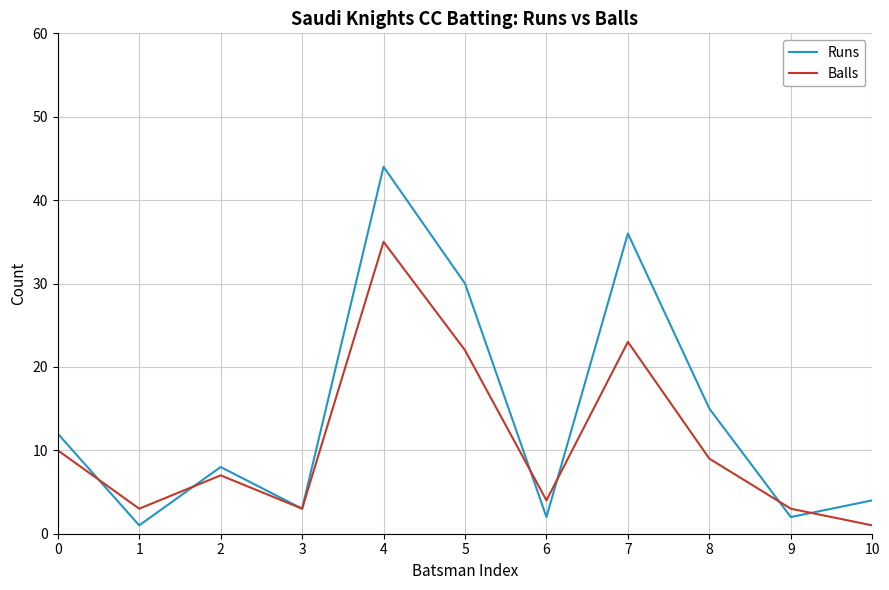

What is the spread (max minus min) of values at 9?

1